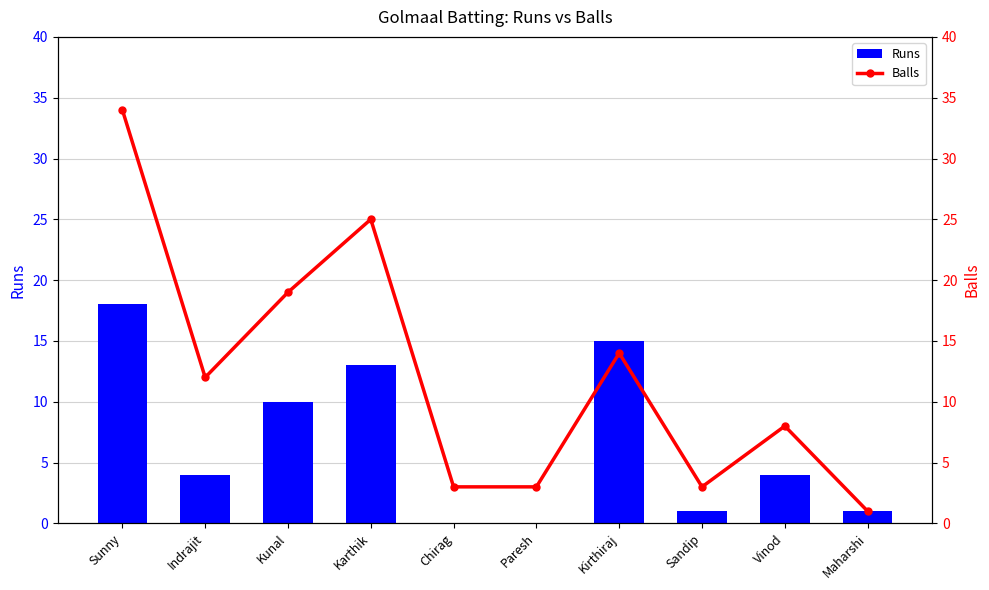

Reading left to right, list all the values displayed in this chart.

Runs: Sunny=18	Indrajit=4	Kunal=10	Karthik=13	Chirag=0	Paresh=0	Kirthiraj=15	Sandip=1	Vinod=4	Maharshi=1
Balls: Sunny=34	Indrajit=12	Kunal=19	Karthik=25	Chirag=3	Paresh=3	Kirthiraj=14	Sandip=3	Vinod=8	Maharshi=1